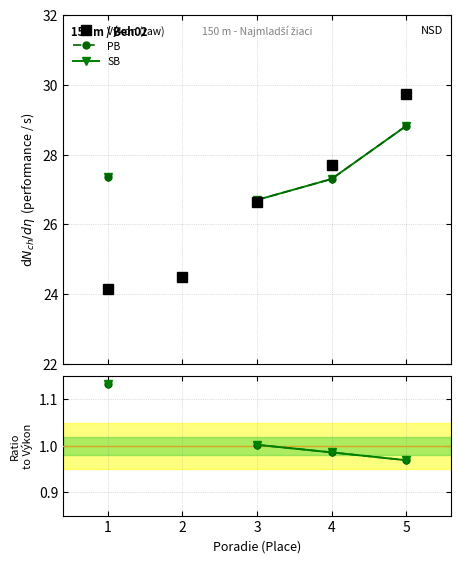

What is the maximum value shown in the chart?

29.7